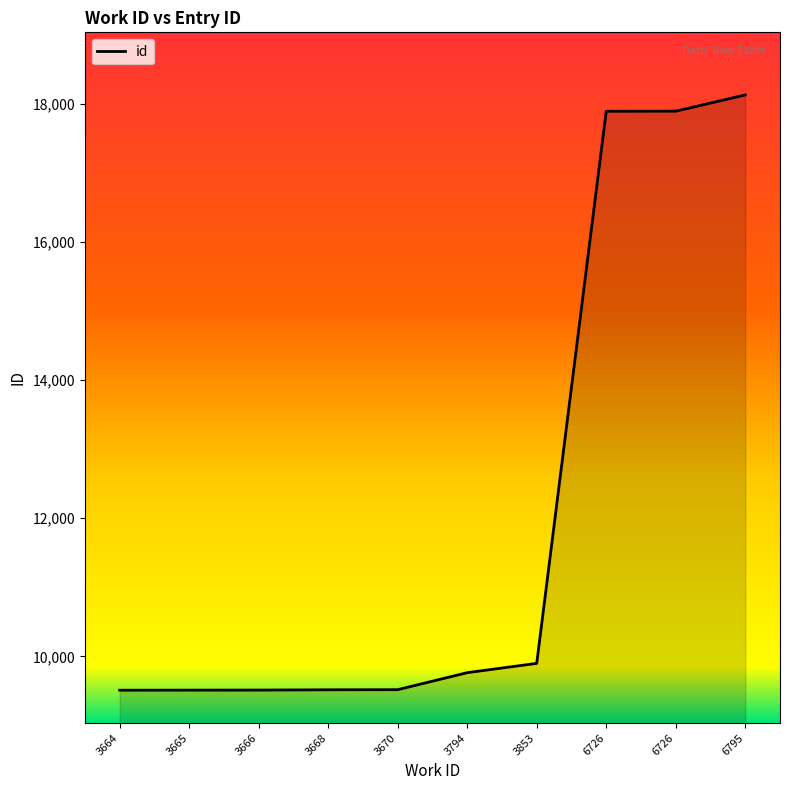

Rank the categories by value from lowest to highest.

3664, 3665, 3666, 3668, 3670, 3794, 3853, 6726, 6726, 6795